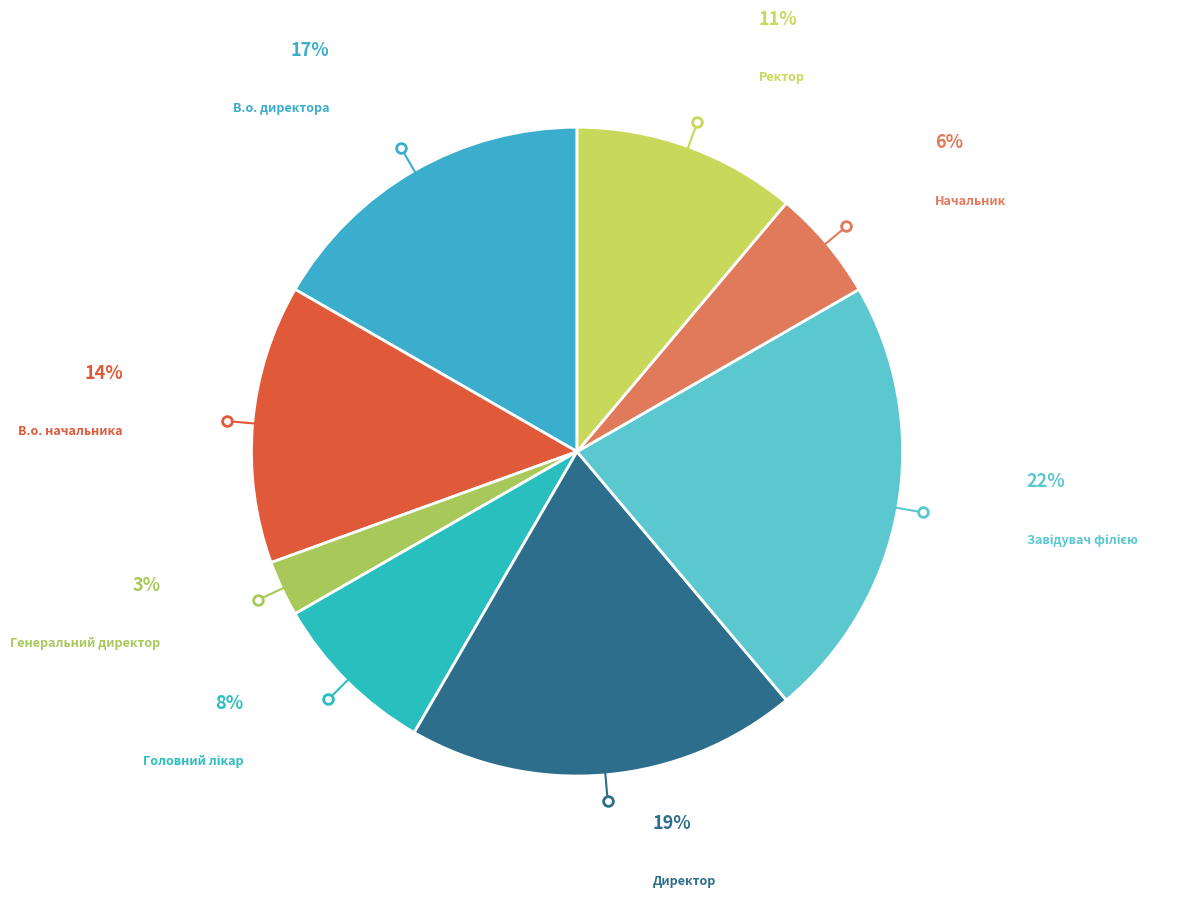

To the nearest percent, what portion does В.о. директора represent?

17%